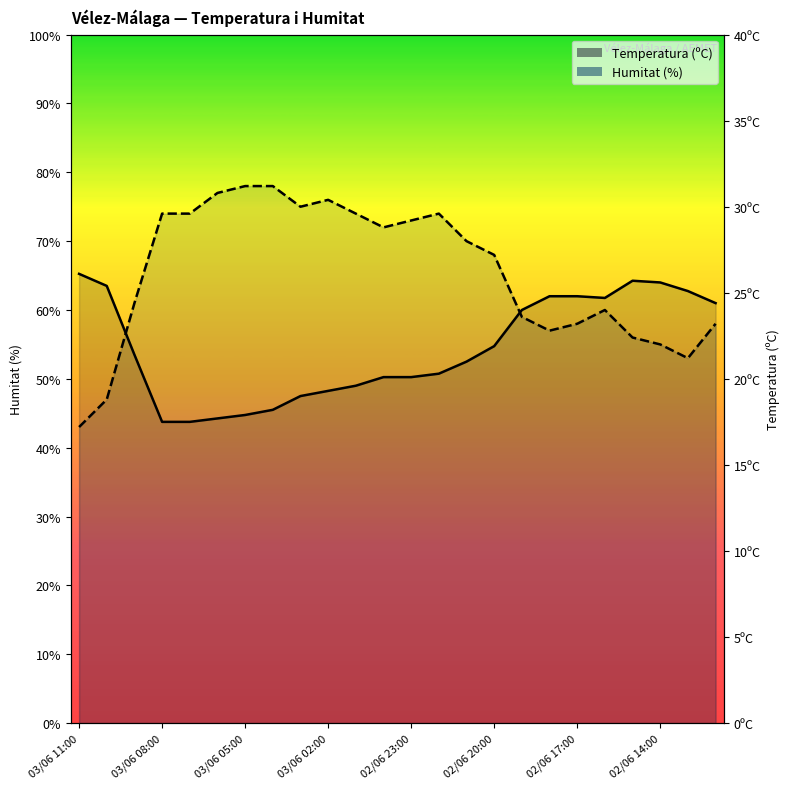

Where do Temperatura (ºC) and Humitat (%) first cross each other?

03/06 10:00 and 03/06 09:00